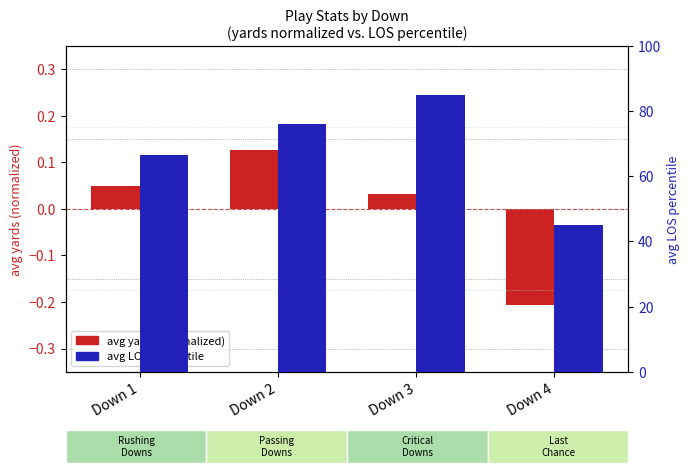

Reading left to right, extract all data points from this chart.

avg yards (normalized): Down 1=0.0	Down 2=0.1	Down 3=0.0	Down 4=-0.2
avg LOS percentile: Down 1=66.6	Down 2=76.1	Down 3=85.0	Down 4=45.0